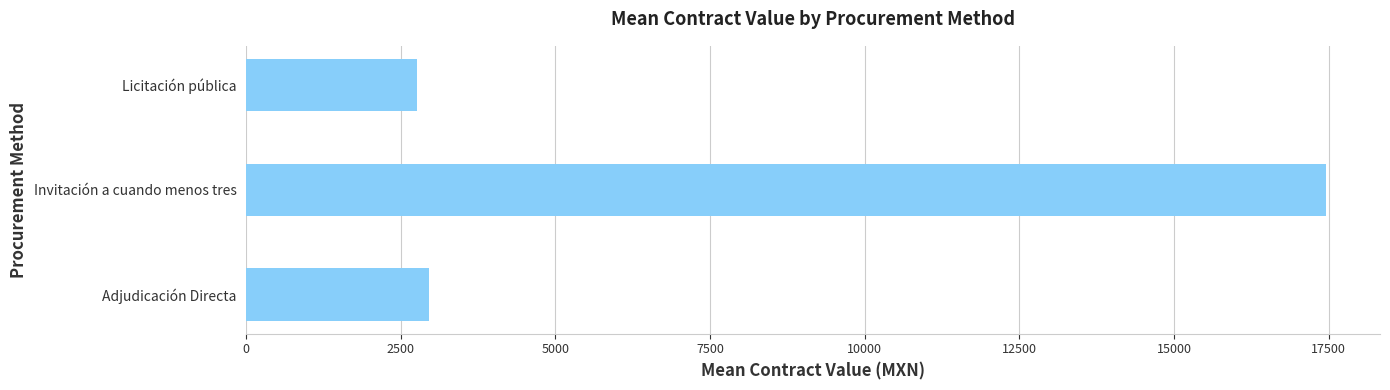

Approximately how many times larger is the value at Invitación a cuando menos tres compared to Licitación pública?

6.3